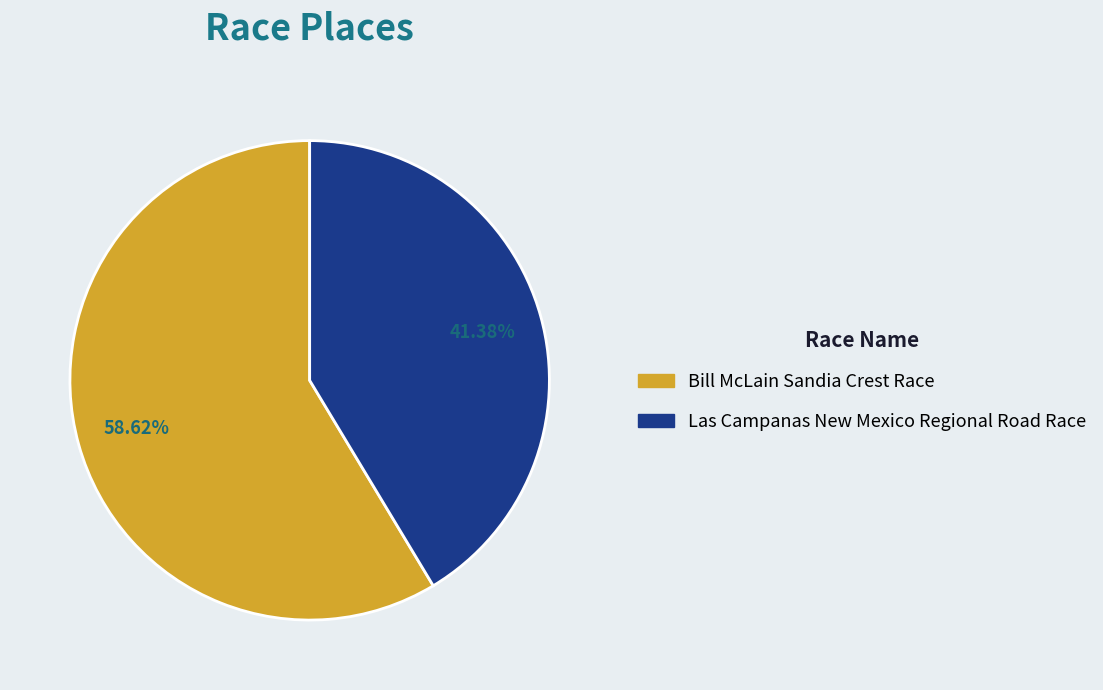

How many slices are in this pie chart?

2